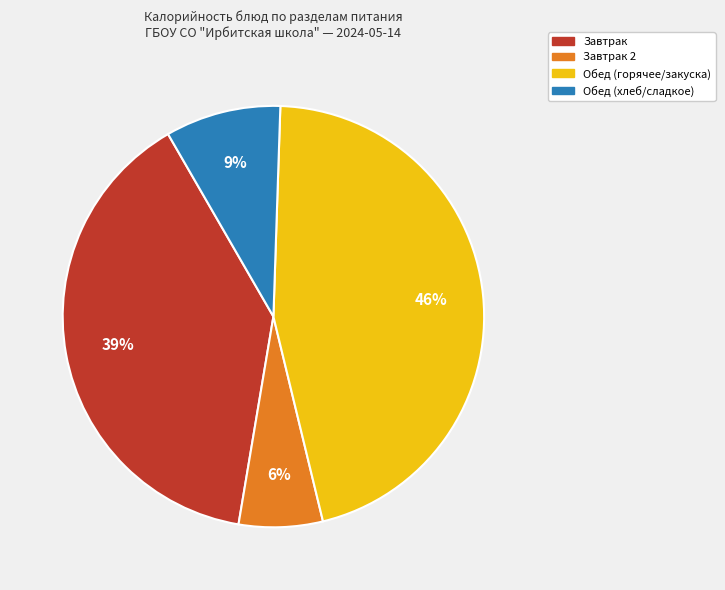

Does Завтрак 2 account for over 50% of the chart?

No